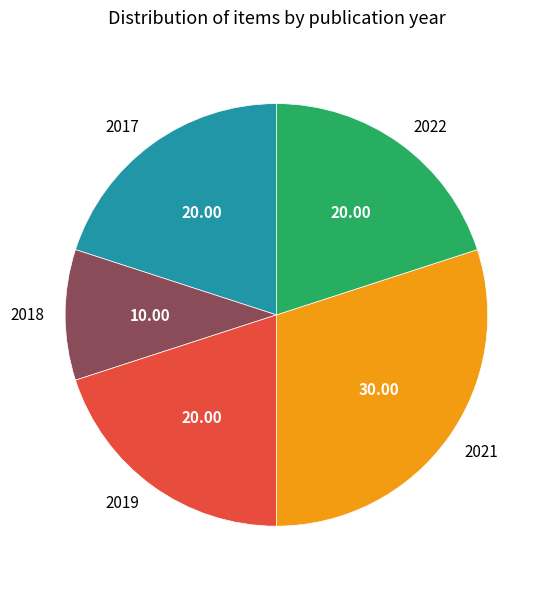

What is the smallest slice in the pie chart?

2018